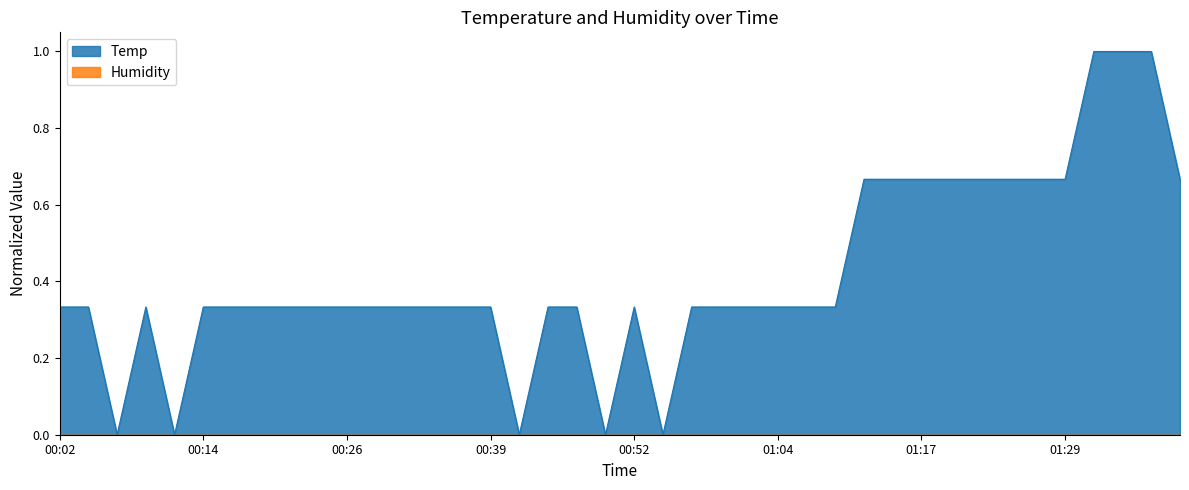

List the labels in order of value, smallest first.

00:07, 00:12, 00:41, 00:49, 00:54, 00:02, 00:04, 00:09, 00:14, 00:16, 00:19, 00:21, 00:24, 00:26, 00:29, 00:31, 00:34, 00:36, 00:39, 00:44, 00:47, 00:52, 00:57, 00:59, 01:02, 01:04, 01:07, 01:09, 01:12, 01:14, 01:17, 01:19, 01:22, 01:24, 01:27, 01:29, 01:39, 01:32, 01:34, 01:37